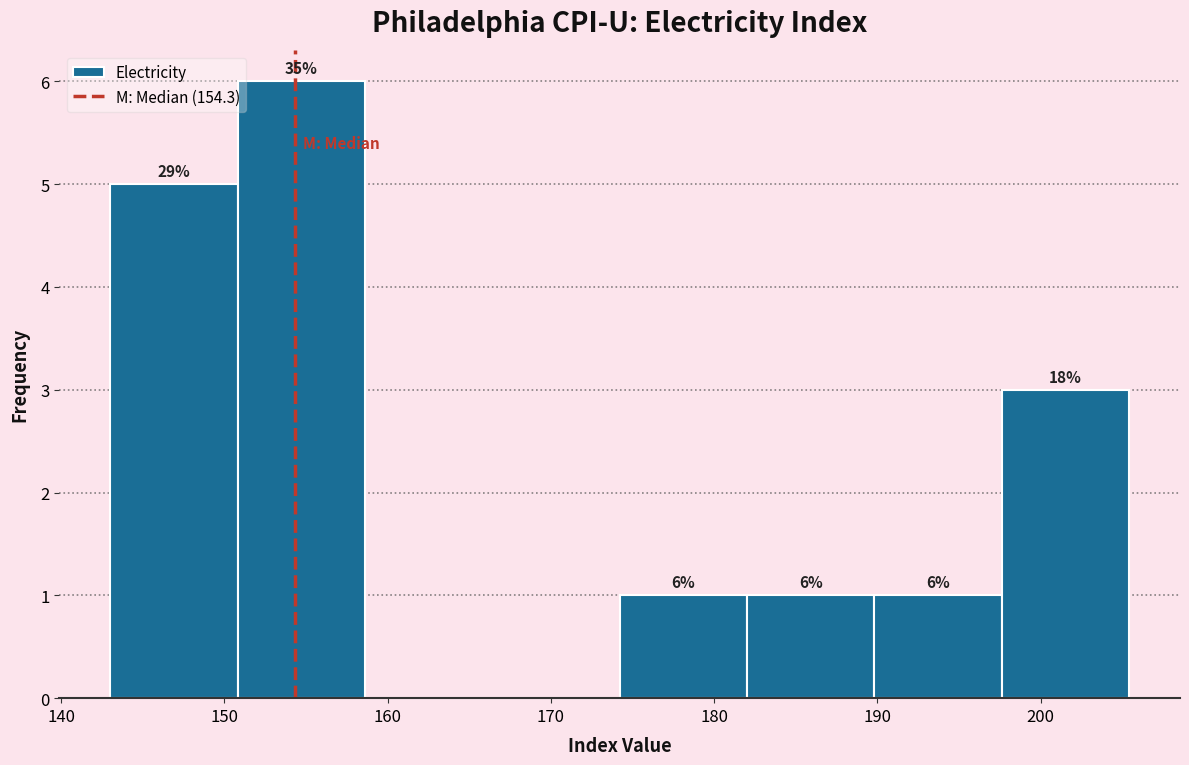

Which range on the x-axis has the tallest bar?

151 to 159